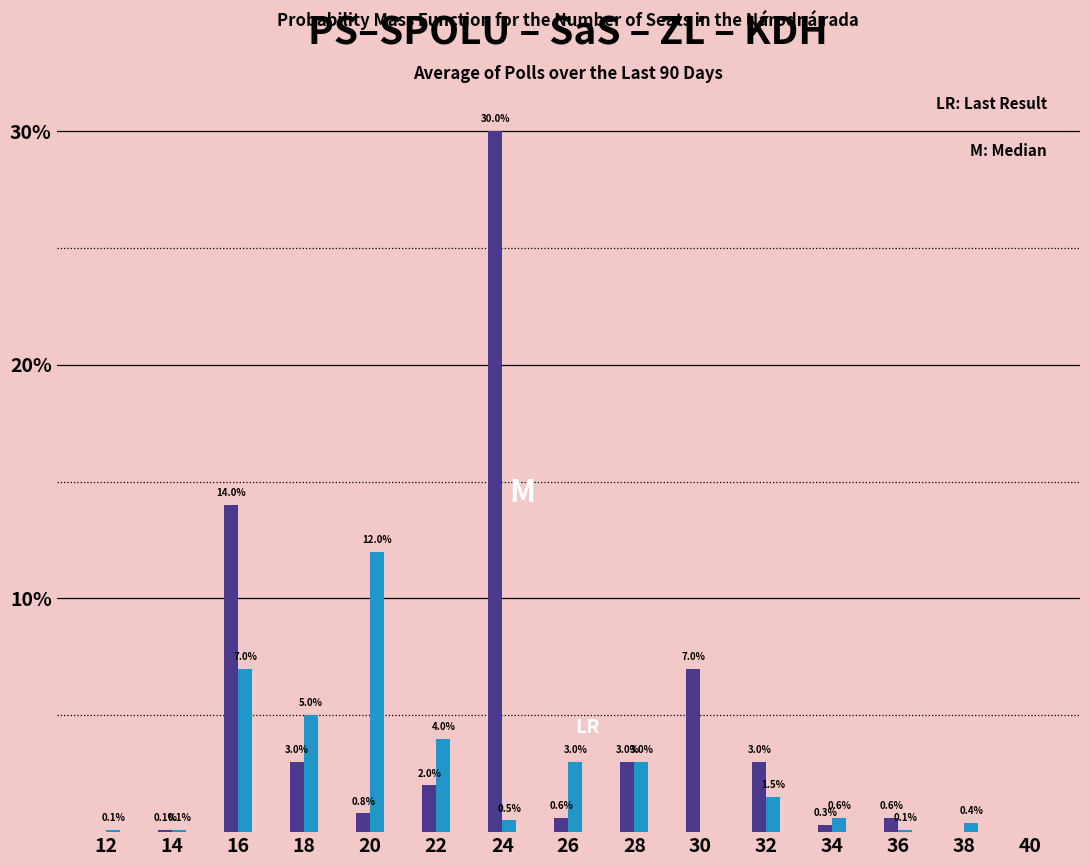

What is the greatest value displayed?

30.0